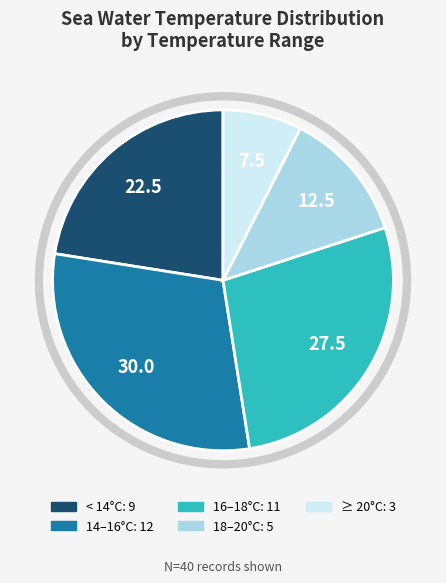

Does any single category account for the majority?

No